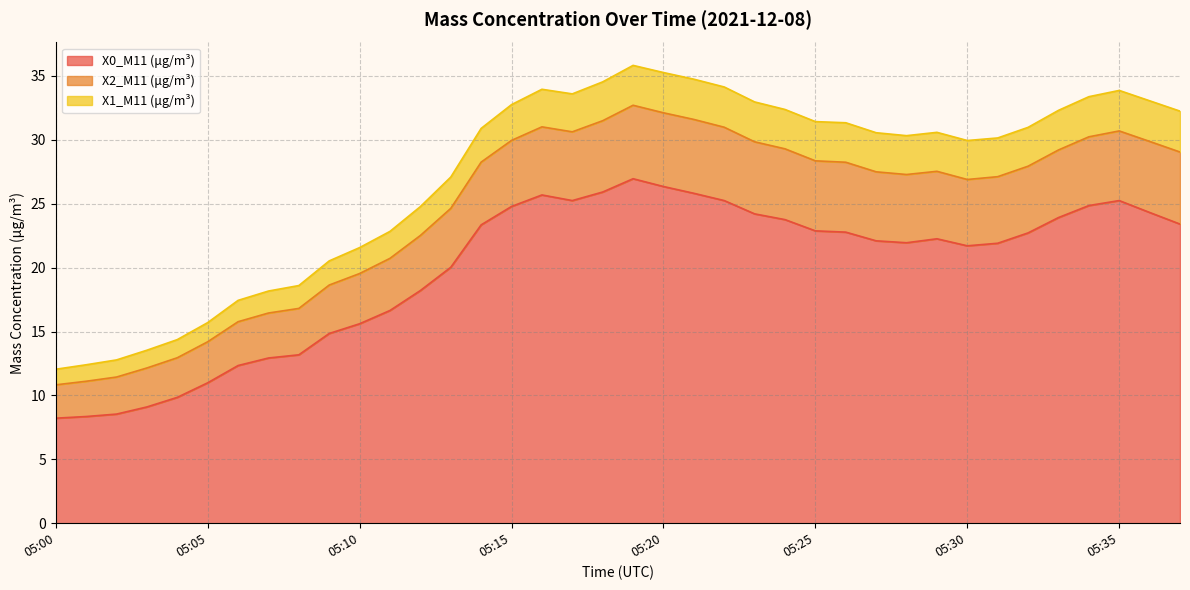

What is the highest value of the X0_M11 (μg/m³) series?

27.0